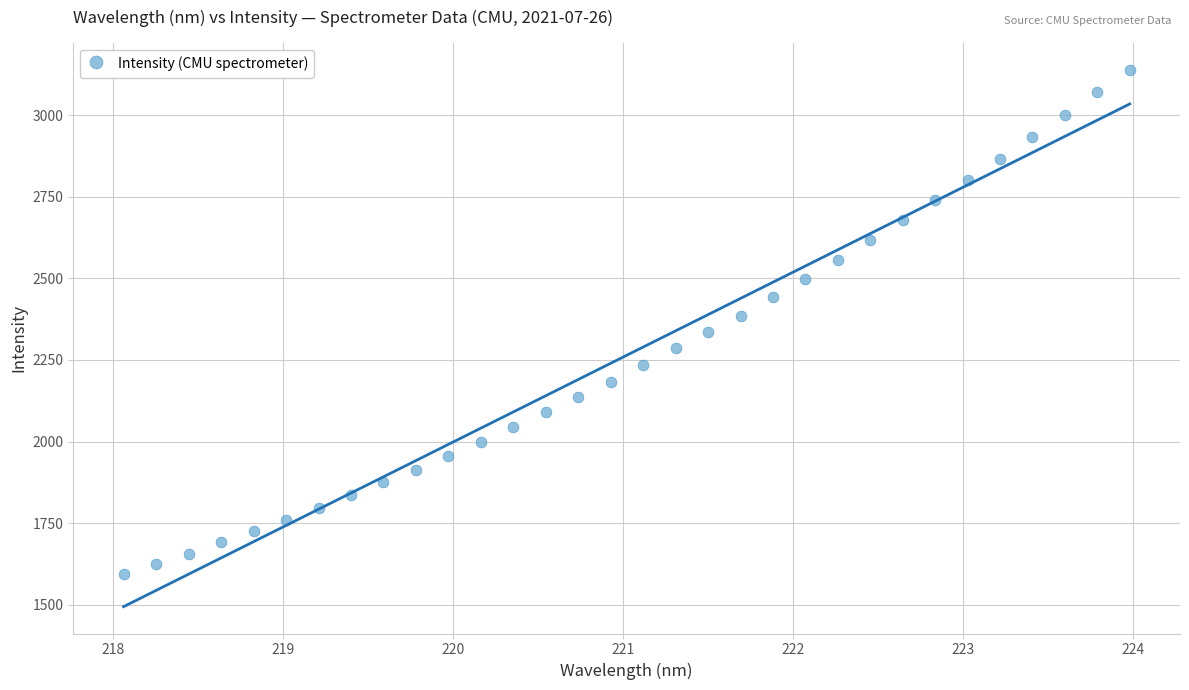

What is the range of Y values (max minus min)?

1545.3